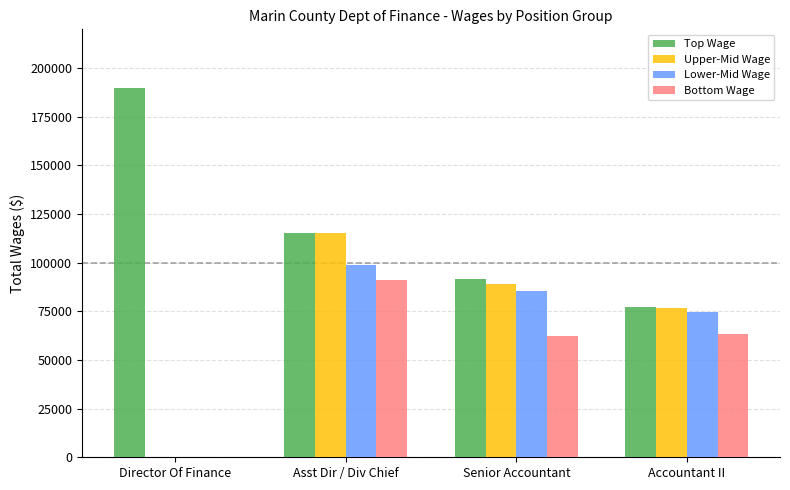

The Lower-Mid Wage series shows 44554 at Accountant II. True or false?

False